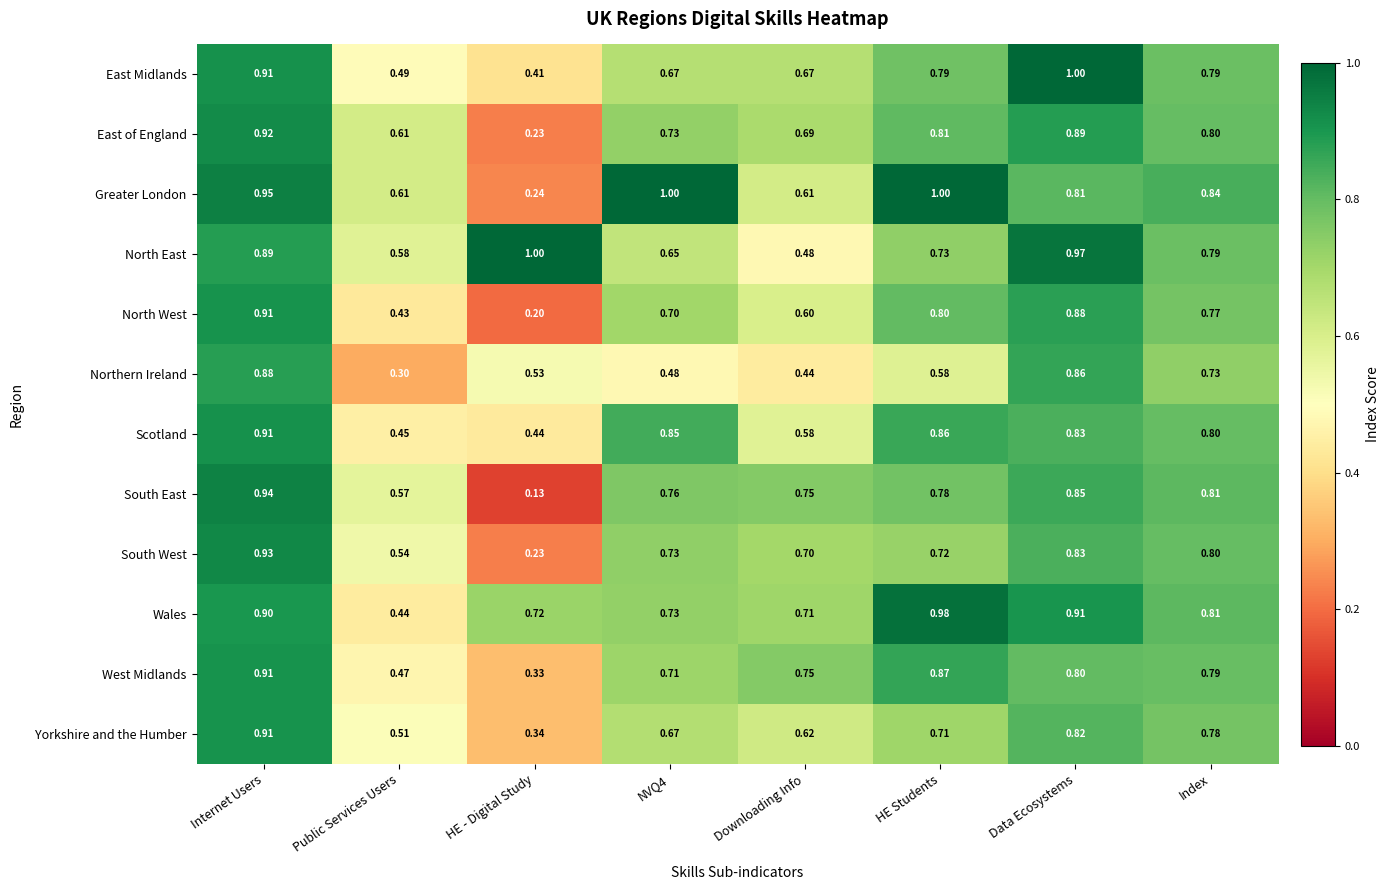

At which category does the chart reach its minimum across all series?

HE - Digital Study